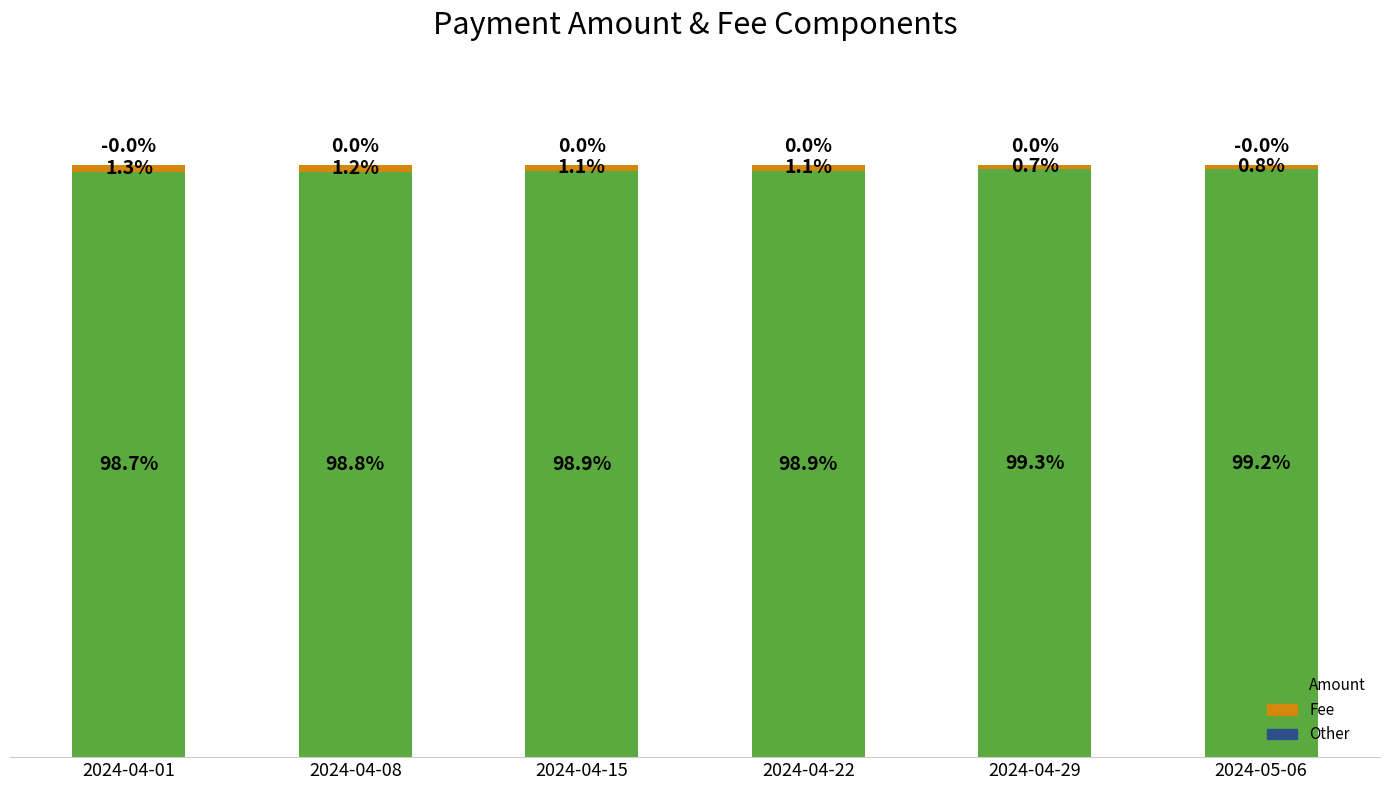

Which category has the lowest value in the Amount series?

2024-04-01